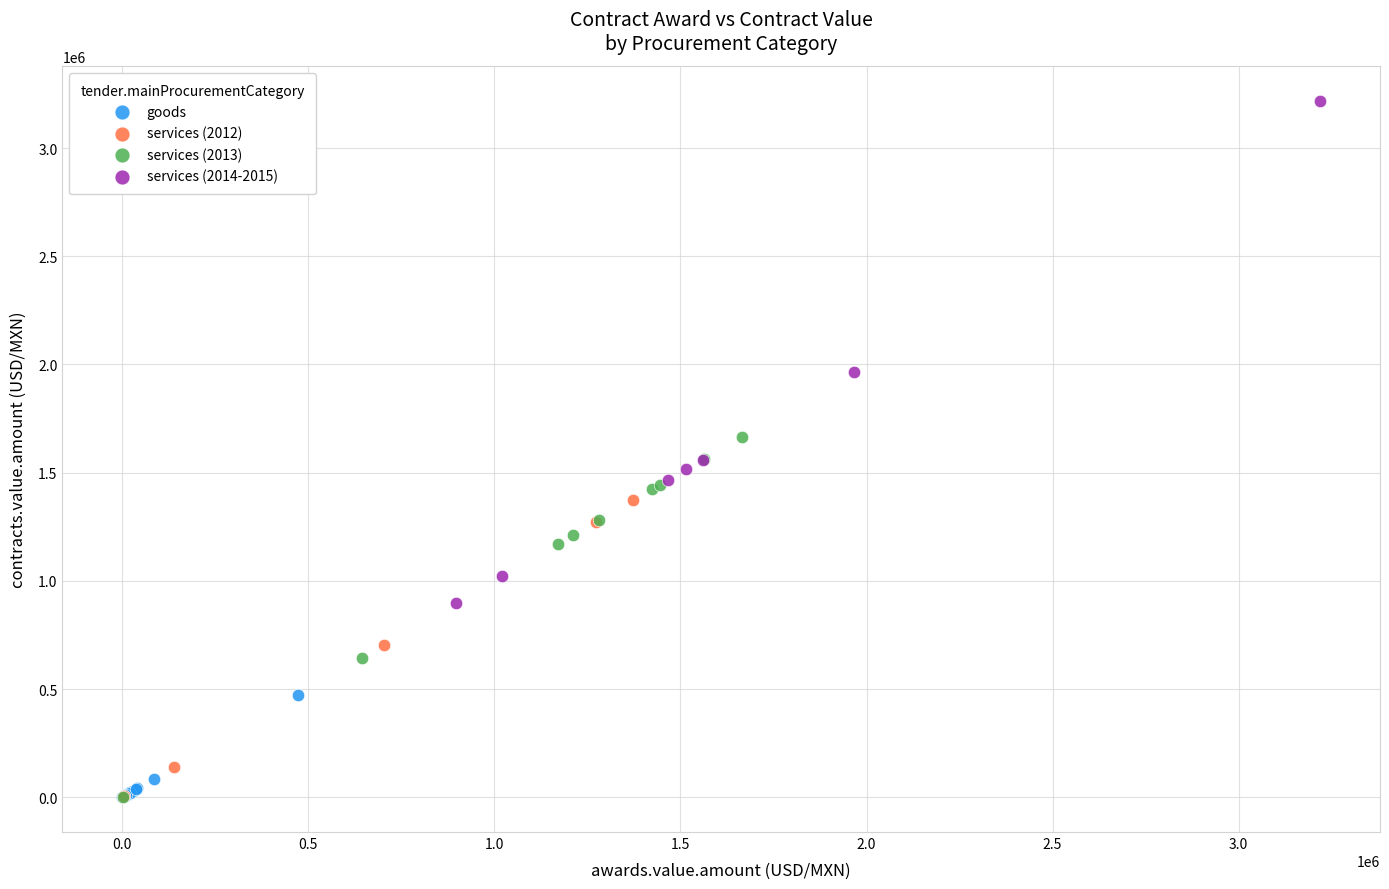

What are all the series names shown in the legend?

goods, services (2012), services (2013), services (2014-2015)